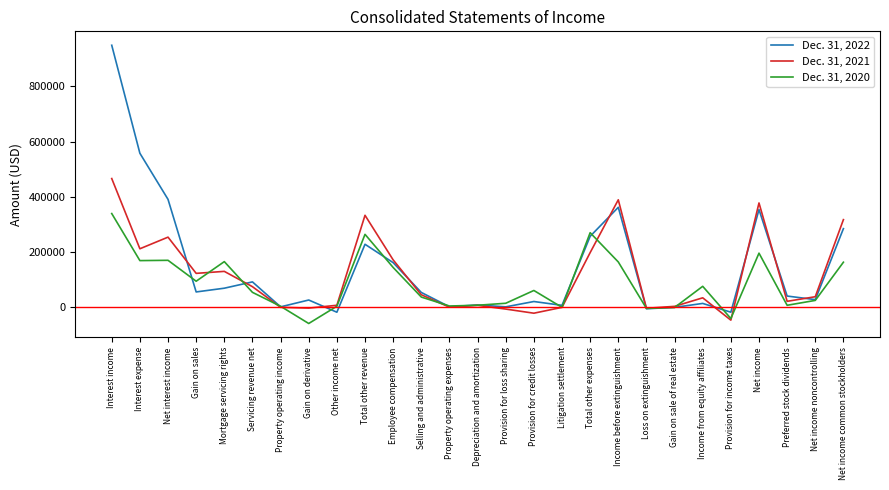

What is the spread (max minus min) of values at Net income?

181650